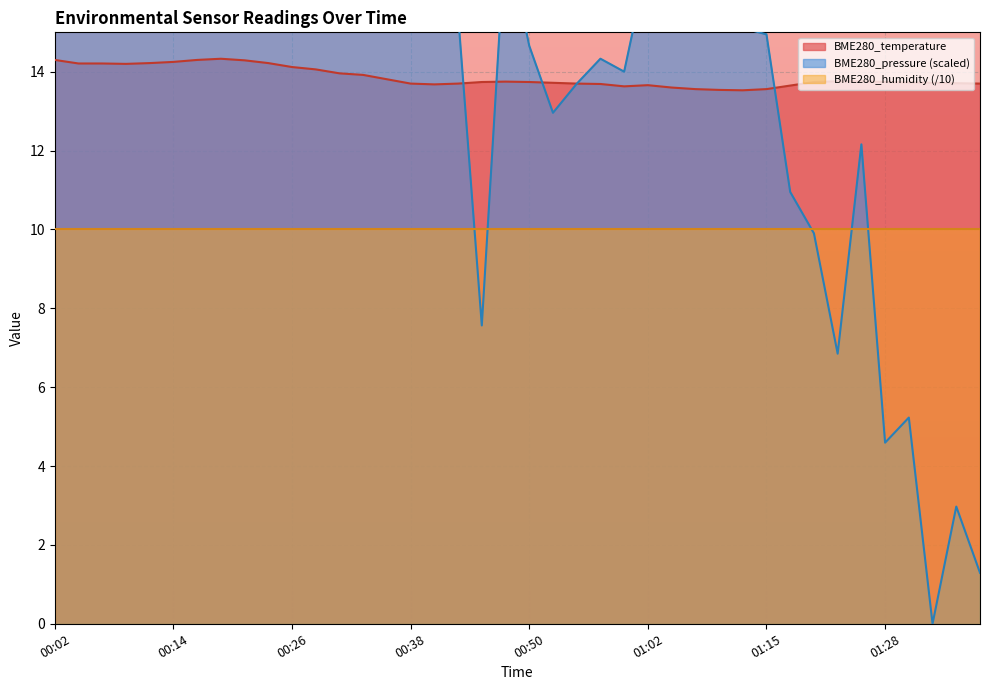

The chart shows a value of 13.7 at 01:30. True or false?

True